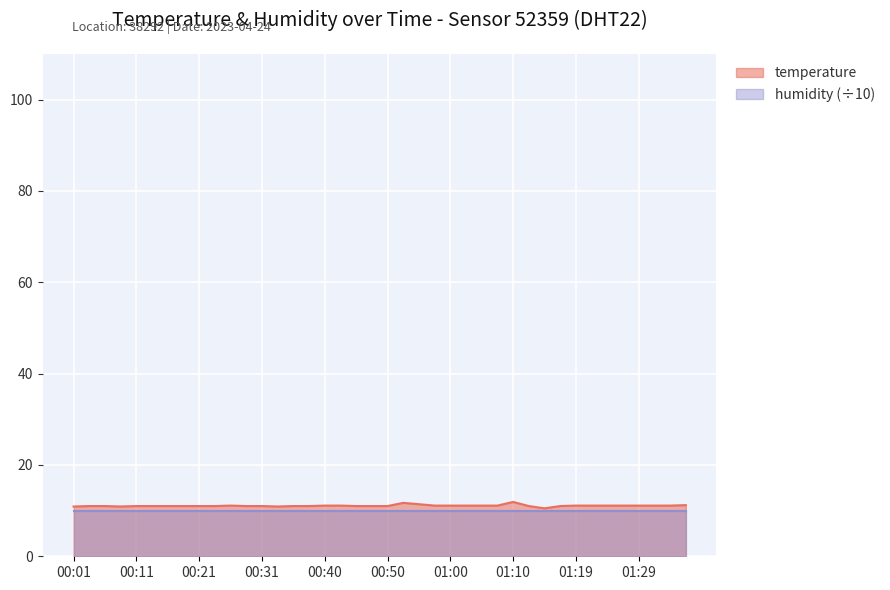

How many lines are shown in the chart?

2